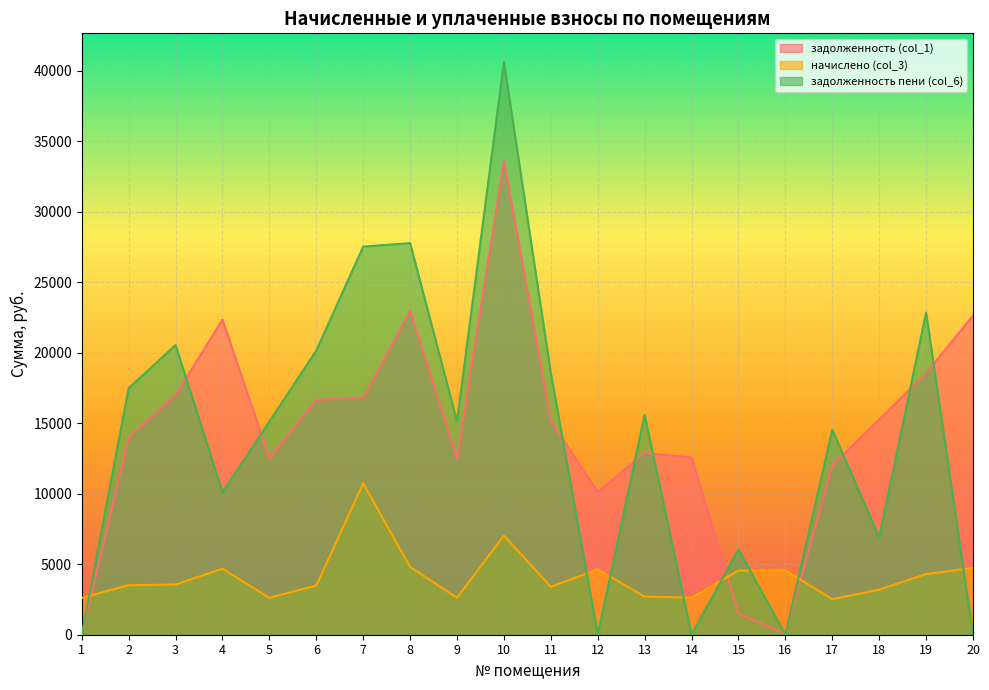

What is the total value across all series at 5?

30252.0